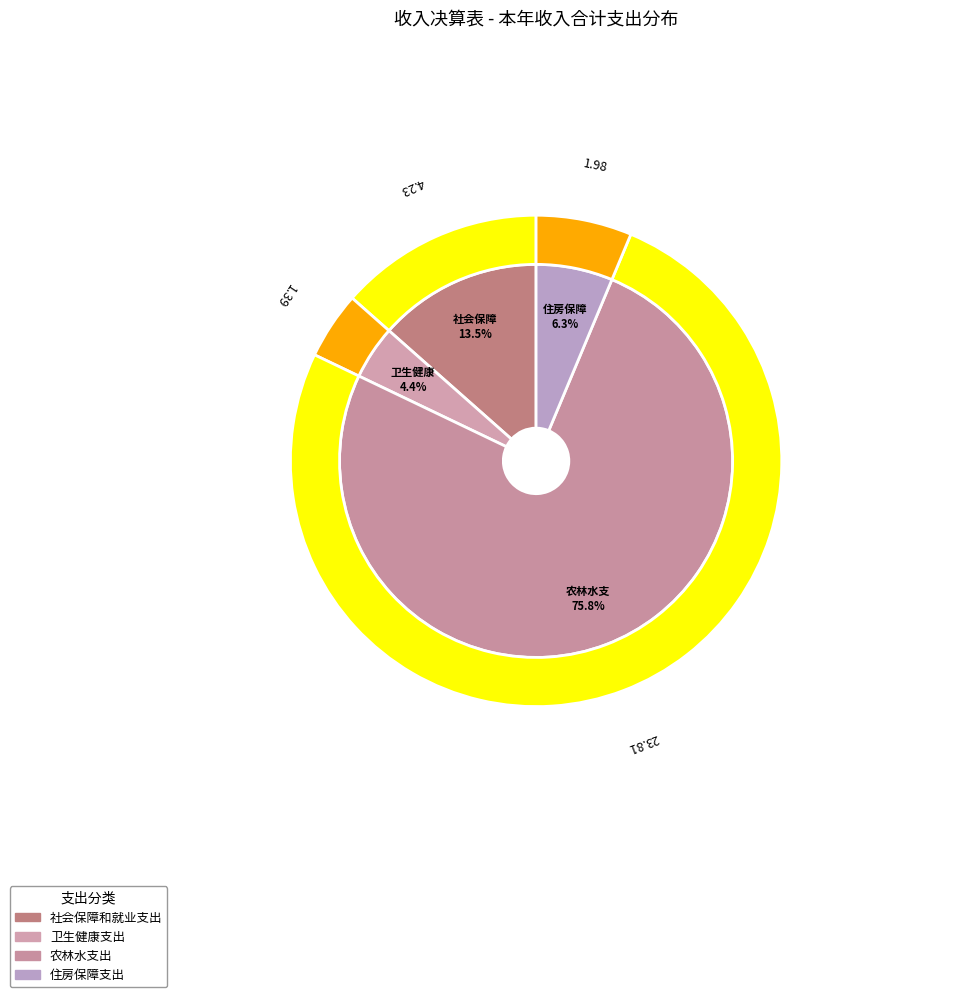

Combined, what portion of the pie is 社会保障和就业支出 and 卫生健康支出?

17.9%